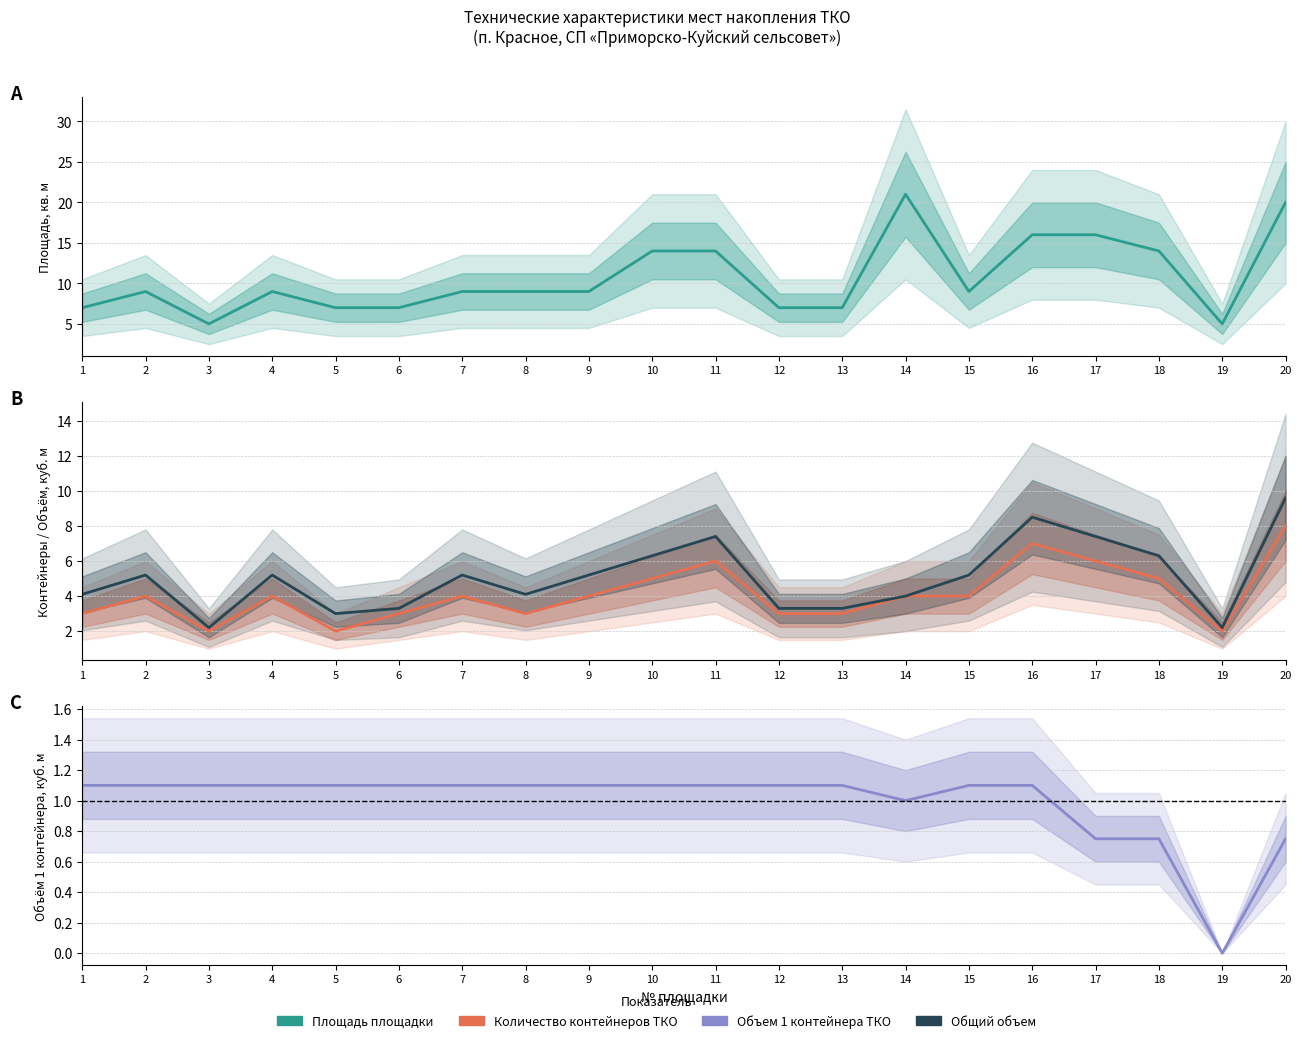

Count the number of data series in this chart.

4